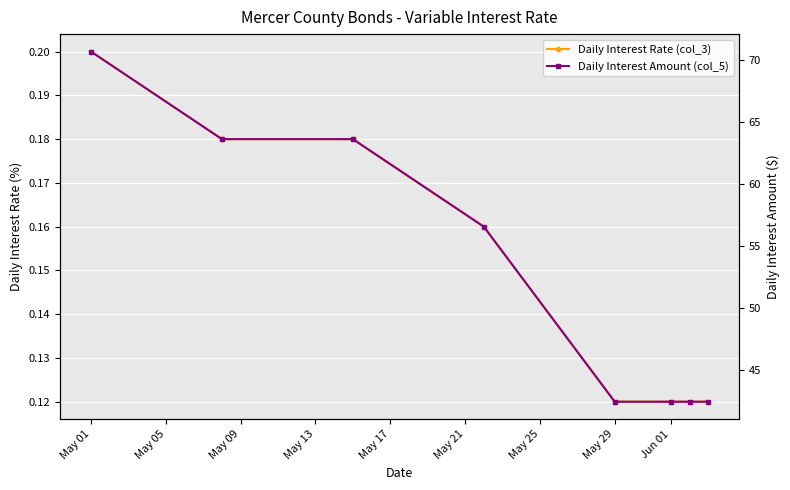

Rank the series at May 05 from highest to lowest value.

Daily Interest Amount (col_5), Daily Interest Rate (col_3)